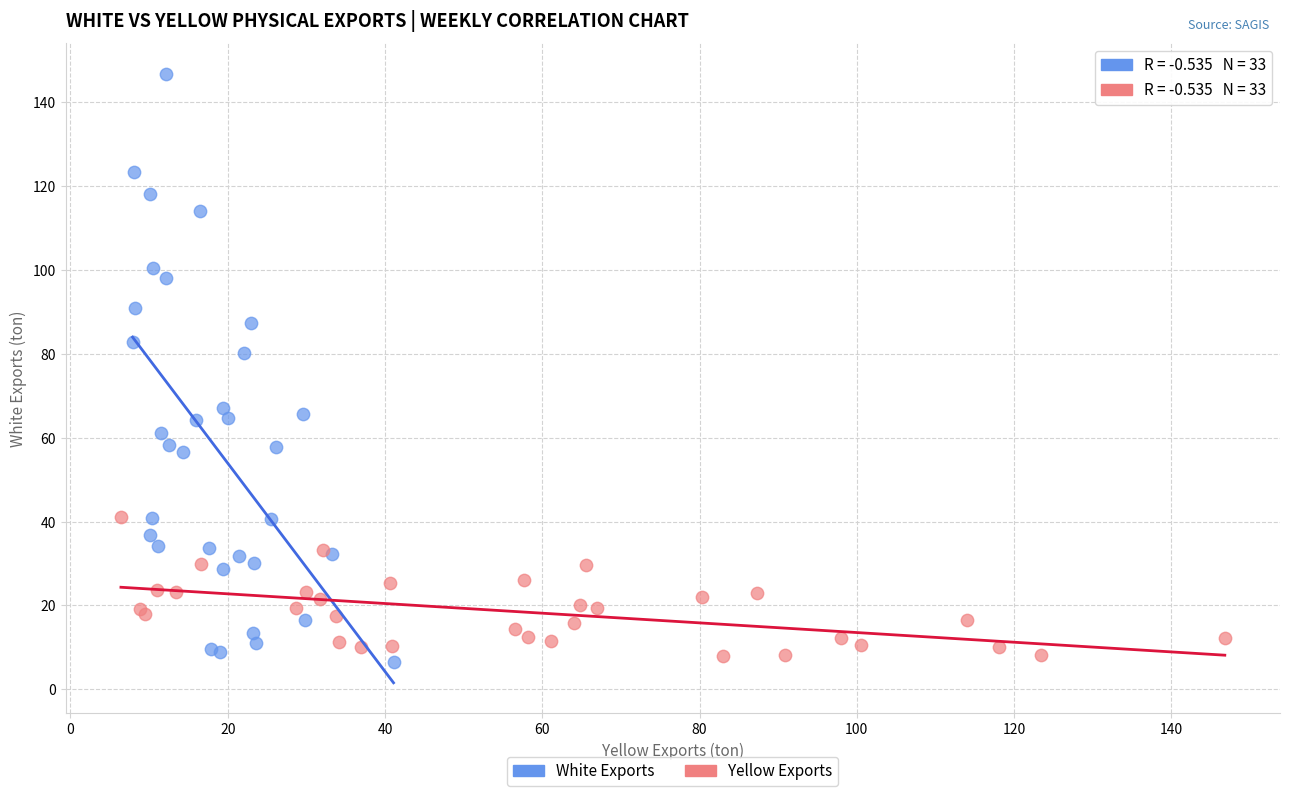

What are all the series names shown in the legend?

White Exports, Yellow Exports